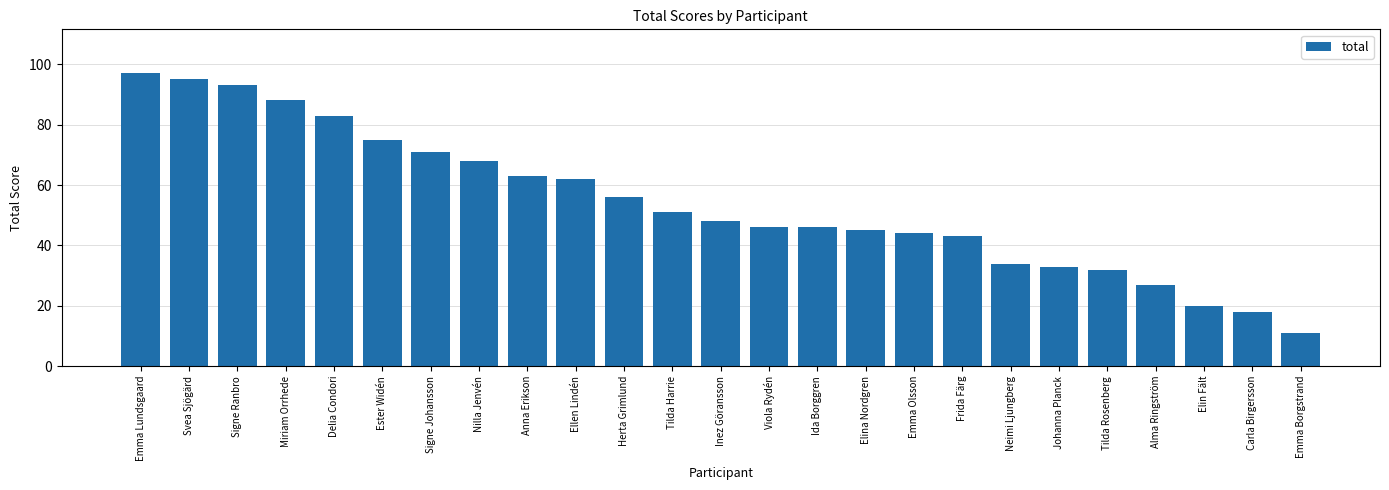

What is the sum of the values at Elin Fält and Emma Lundsgaard?

117